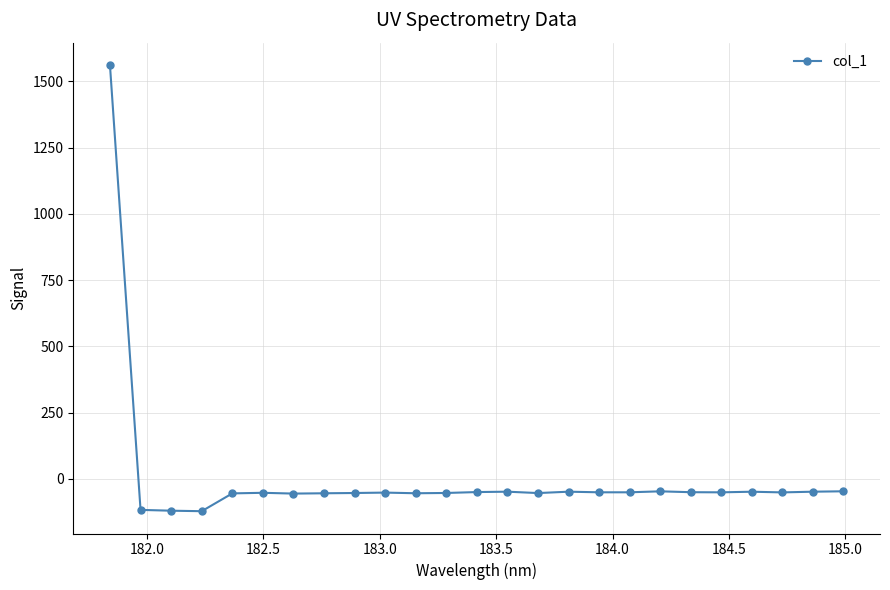

What is the value of the 2nd point from the left?

-117.4